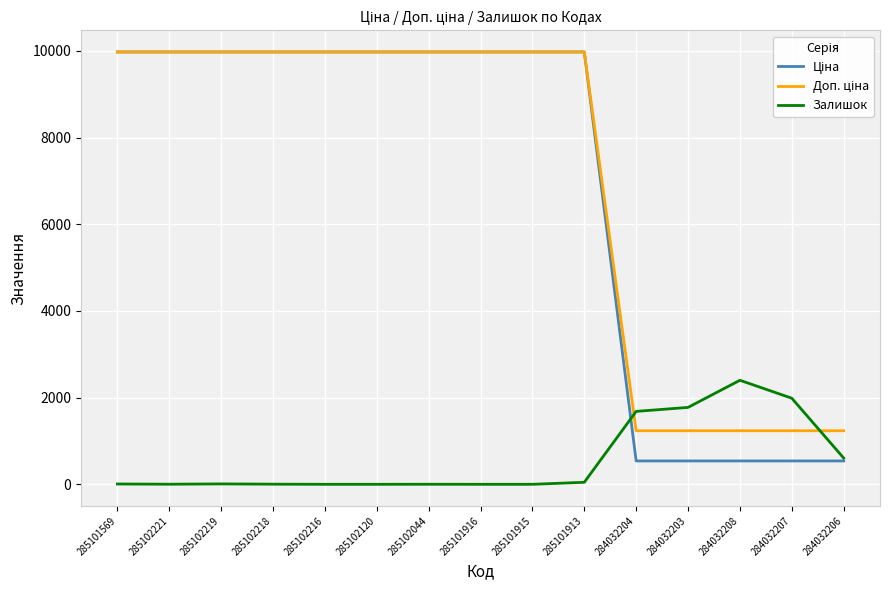

What is the maximum value shown in the chart?

9975.0